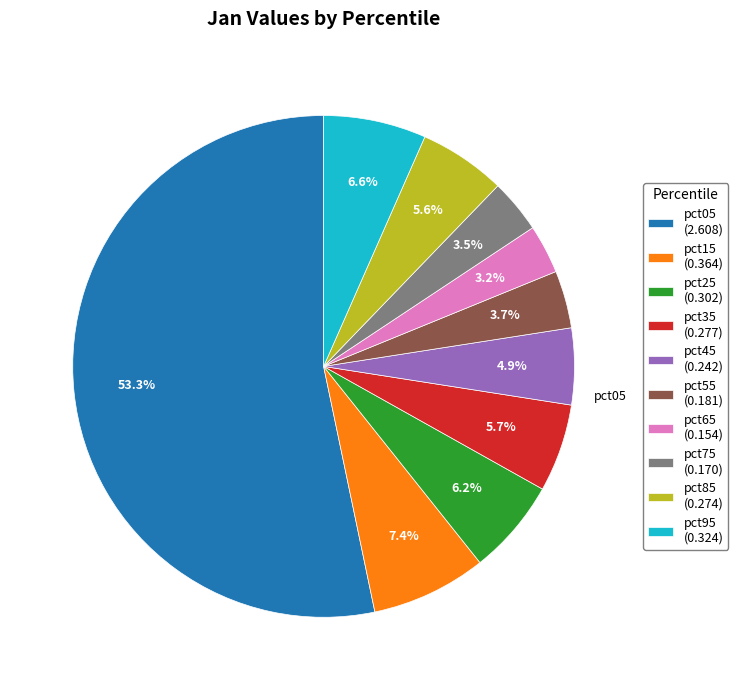

The pct85 slice represents 19% of the pie. True or false?

False